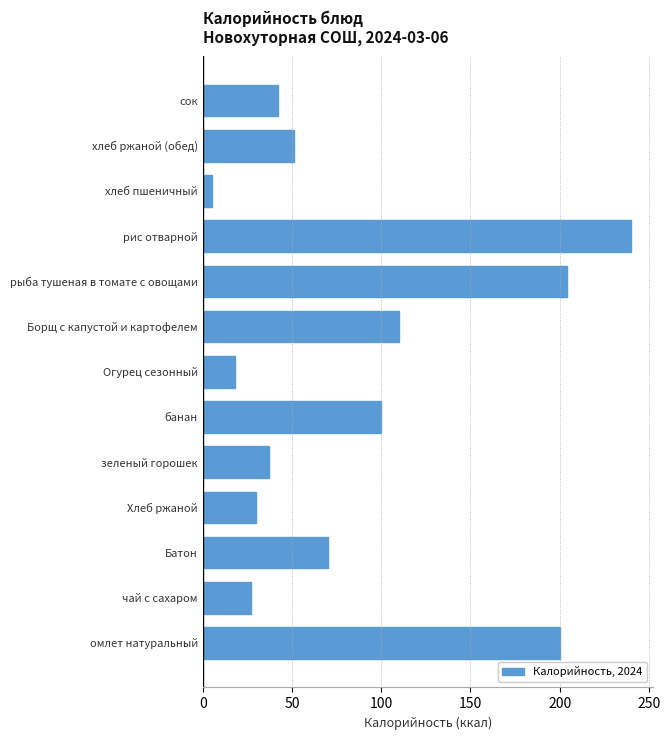

Reading bottom to top, what are all the values shown in this chart?

омлет натуральный=200.0	чай с сахаром=26.8	Батон=70.0	Хлеб ржаной=30.0	зеленый горошек=37.0	банан=100.0	Огурец сезонный=17.8	Борщ с капустой и картофелем=110.0	рыба тушеная в томате с овощами=204.0	рис отварной=240.0	хлеб пшеничный=5.0	хлеб ржаной (обед)=51.0	сок=42.0